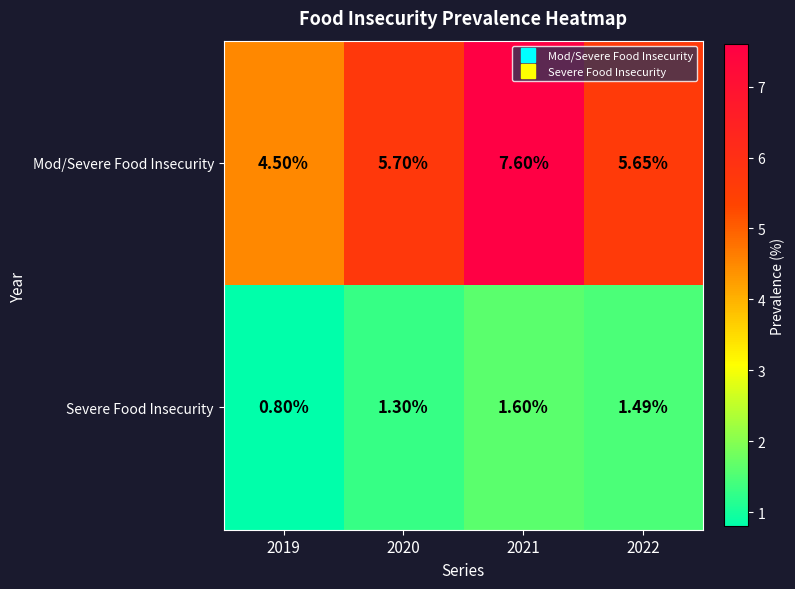

Which series has the largest range (max minus min)?

Mod/Severe Food Insecurity